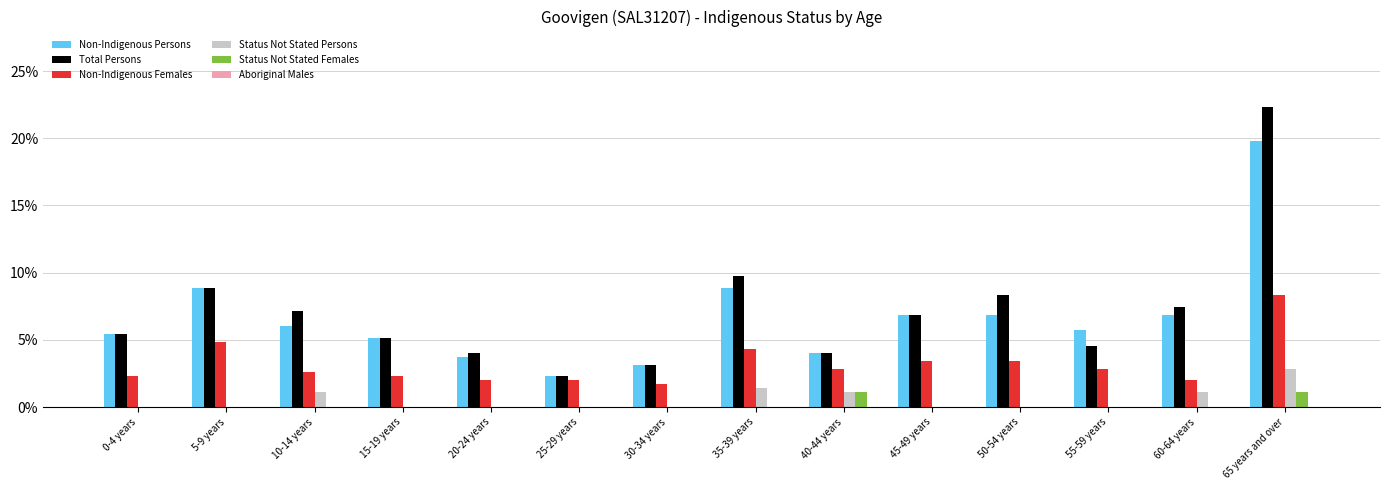

At which category is the sum across all series the highest?

65 years and over